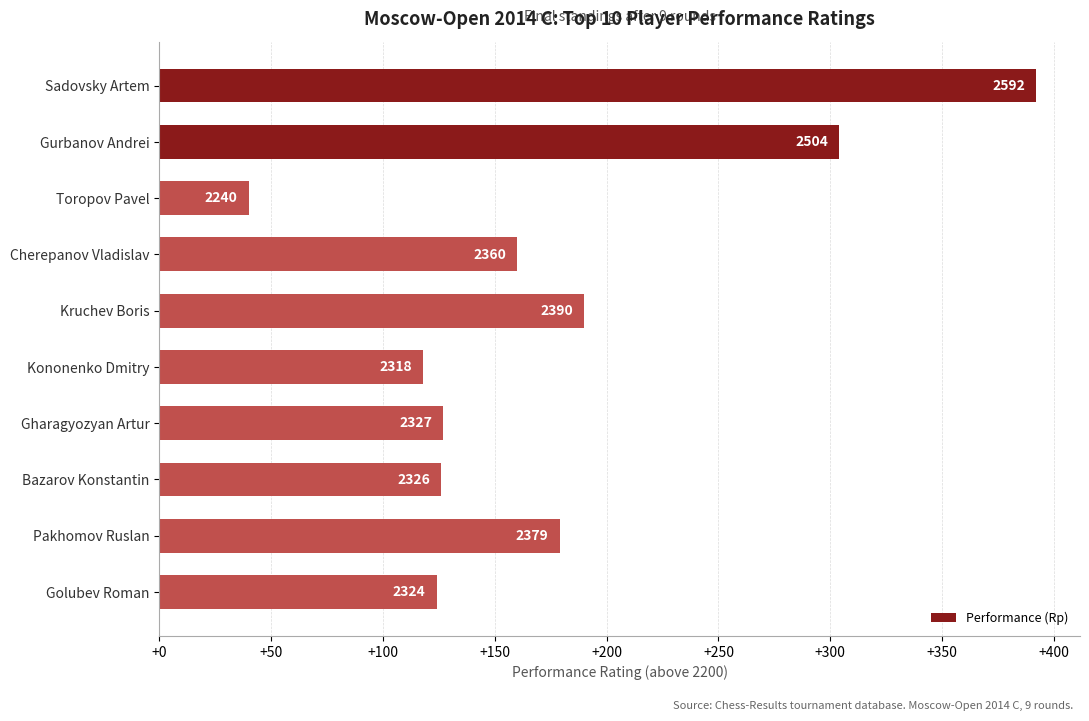

Are the bars grouped side by side (vs. stacked)?

No